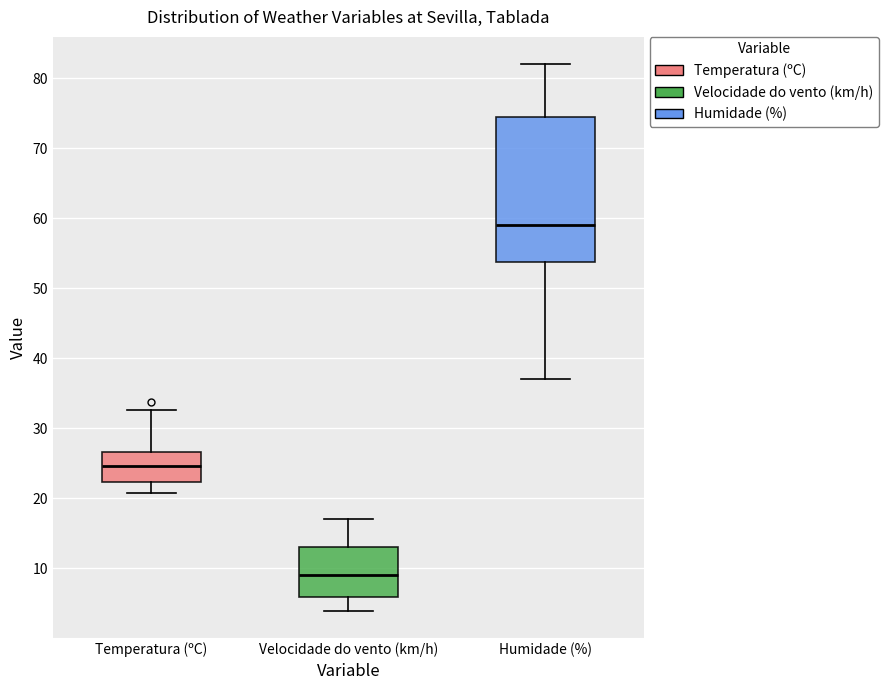

Where does the upper whisker of the box for Humidade (%) end on the y-axis? The values are not printed on the chart, so give them approximately, as read against the axis.

82